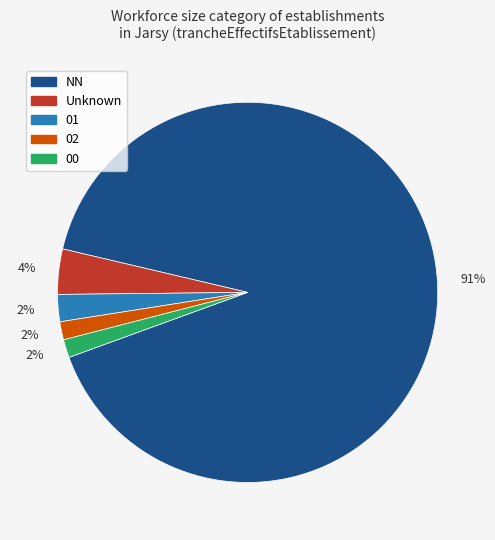

Is there any slice that represents more than half of the pie?

Yes